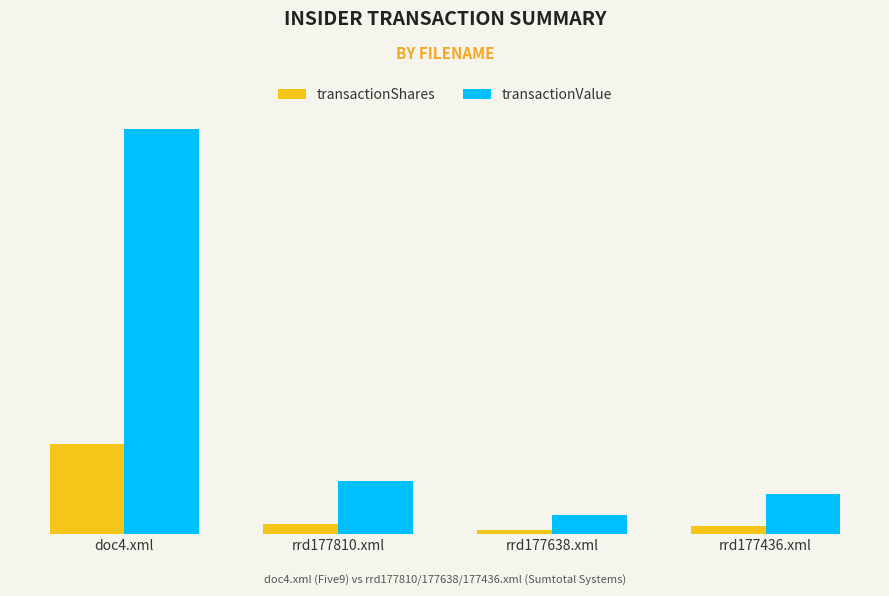

Does the chart contain stacked bars?

No